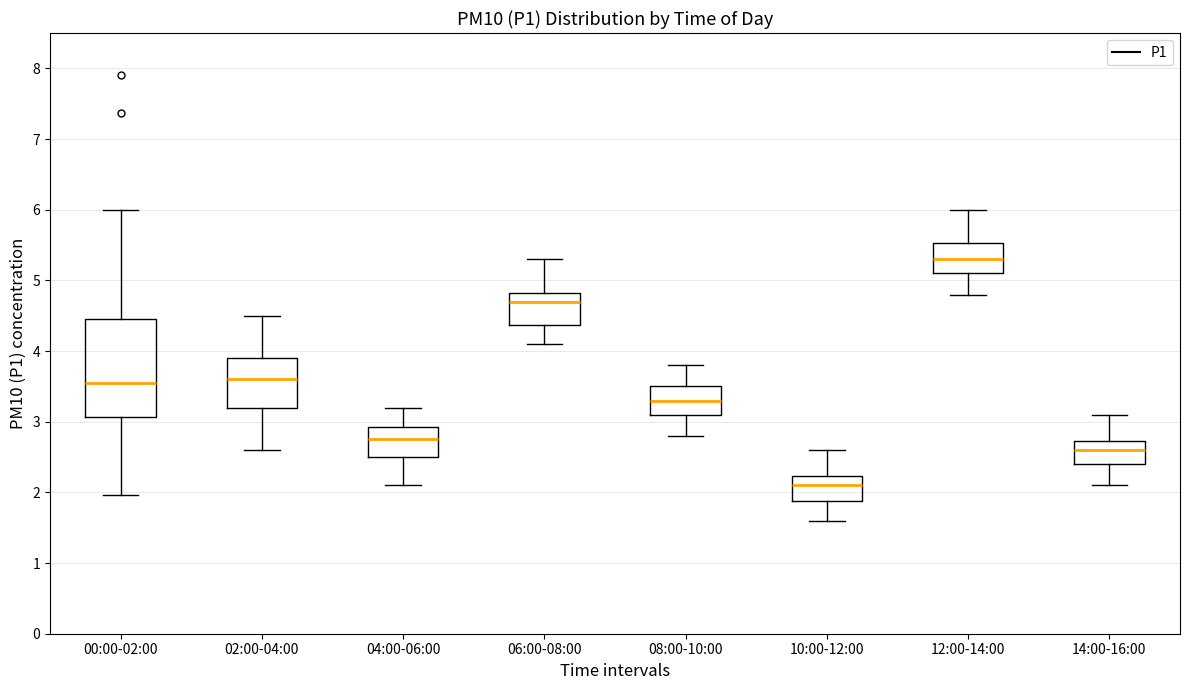

Where does the median line of the box for 08:00-10:00 sit on the y-axis? The values are not printed on the chart, so give them approximately, as read against the axis.

3.3